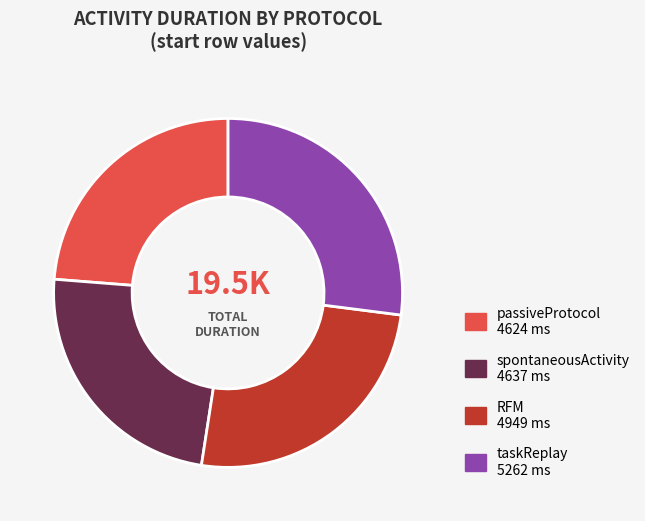

Is there a majority slice in this chart?

No